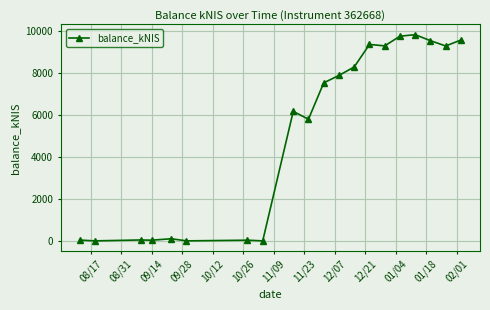

True or false: there are more than 0 points higher than both neighbors.

True